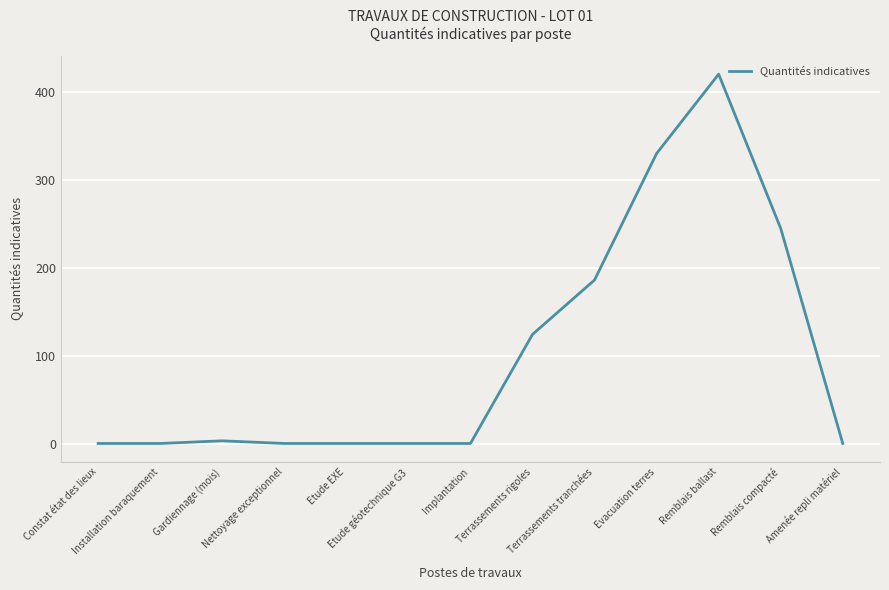

Which label corresponds to the largest value in the chart?

Remblais ballast